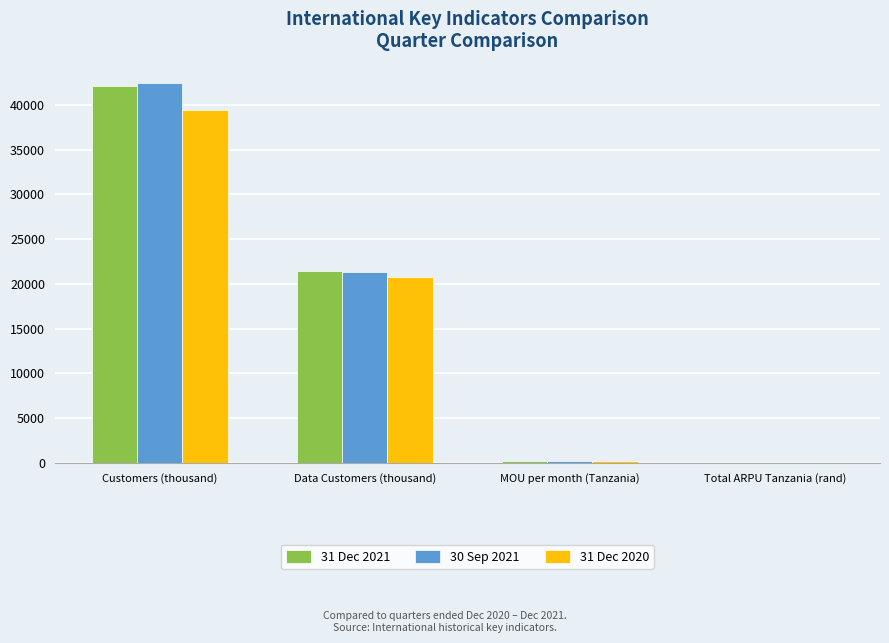

At which category does the chart reach its peak across all series?

Customers (thousand)